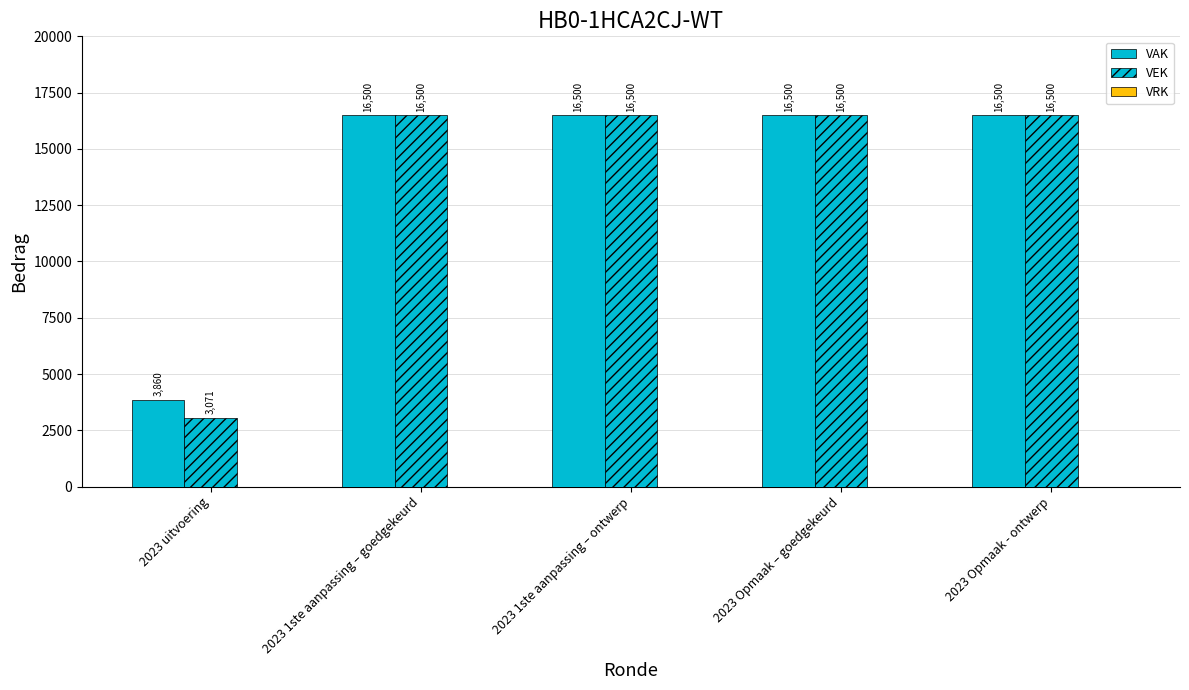

At which category is the sum across all series the highest?

2023 1ste aanpassing – goedgekeurd